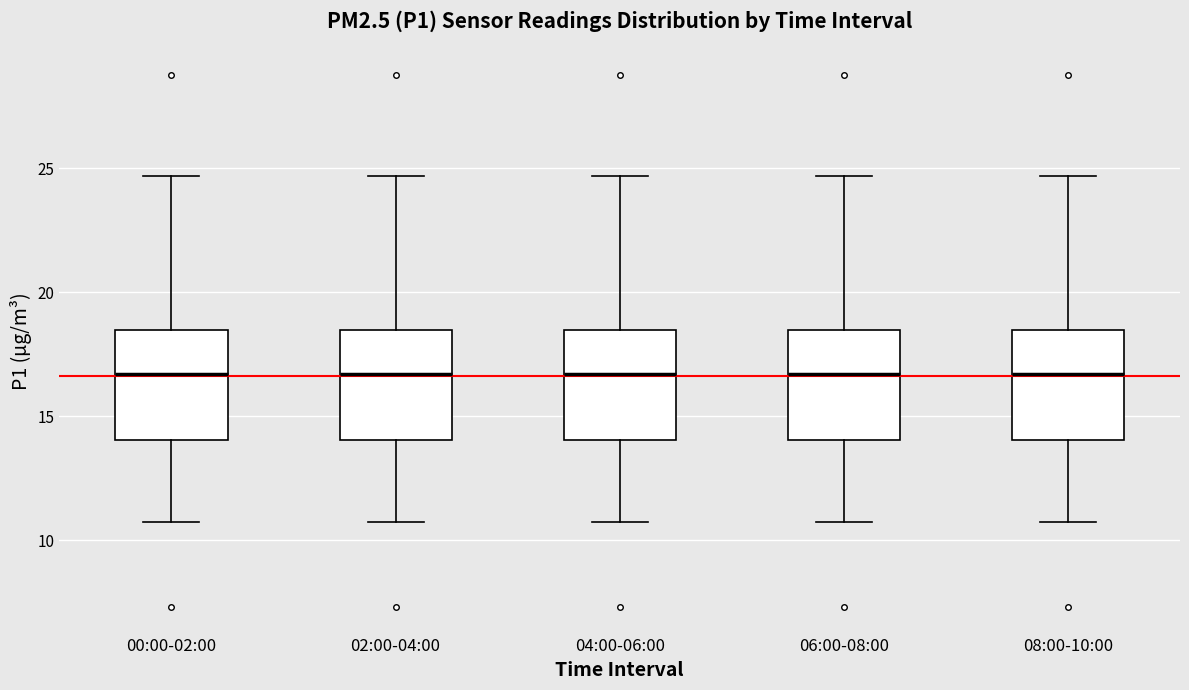

Reading left to right, read every box against the y-axis: the position of its median line, the range the box covers, and the ends of its whiskers. The values are not printed on the chart, so give them approximately, as read against the axis.

00:00-02:00: median 16.5, box 14.0 to 18.5, whiskers 11.0 to 24.5
02:00-04:00: median 16.5, box 14.0 to 18.5, whiskers 11.0 to 24.5
04:00-06:00: median 16.5, box 14.0 to 18.5, whiskers 11.0 to 24.5
06:00-08:00: median 16.5, box 14.0 to 18.5, whiskers 11.0 to 24.5
08:00-10:00: median 16.5, box 14.0 to 18.5, whiskers 11.0 to 24.5